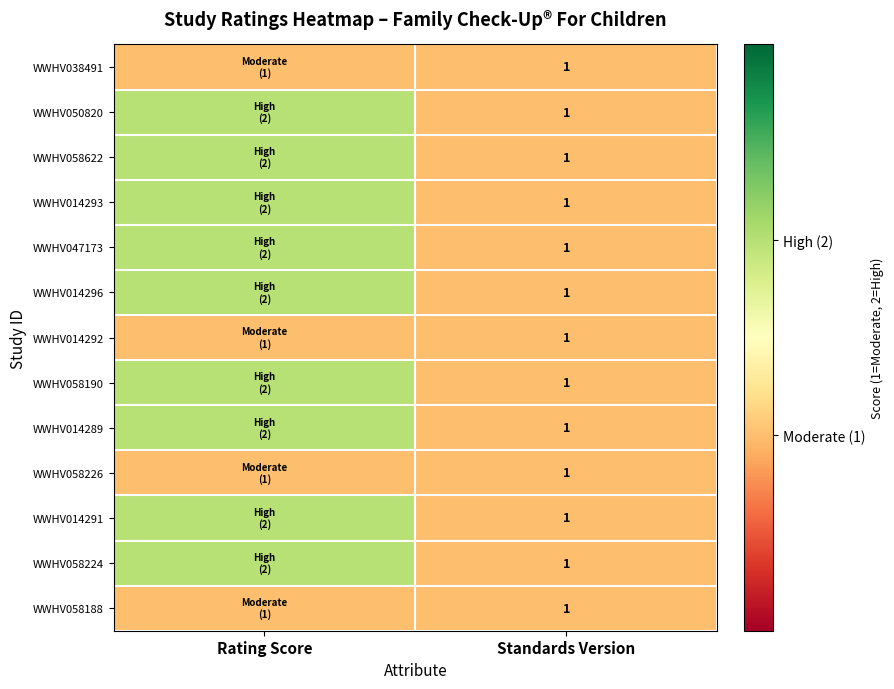

The value of WWHV058224 at Standards Version is 2. True or false?

False